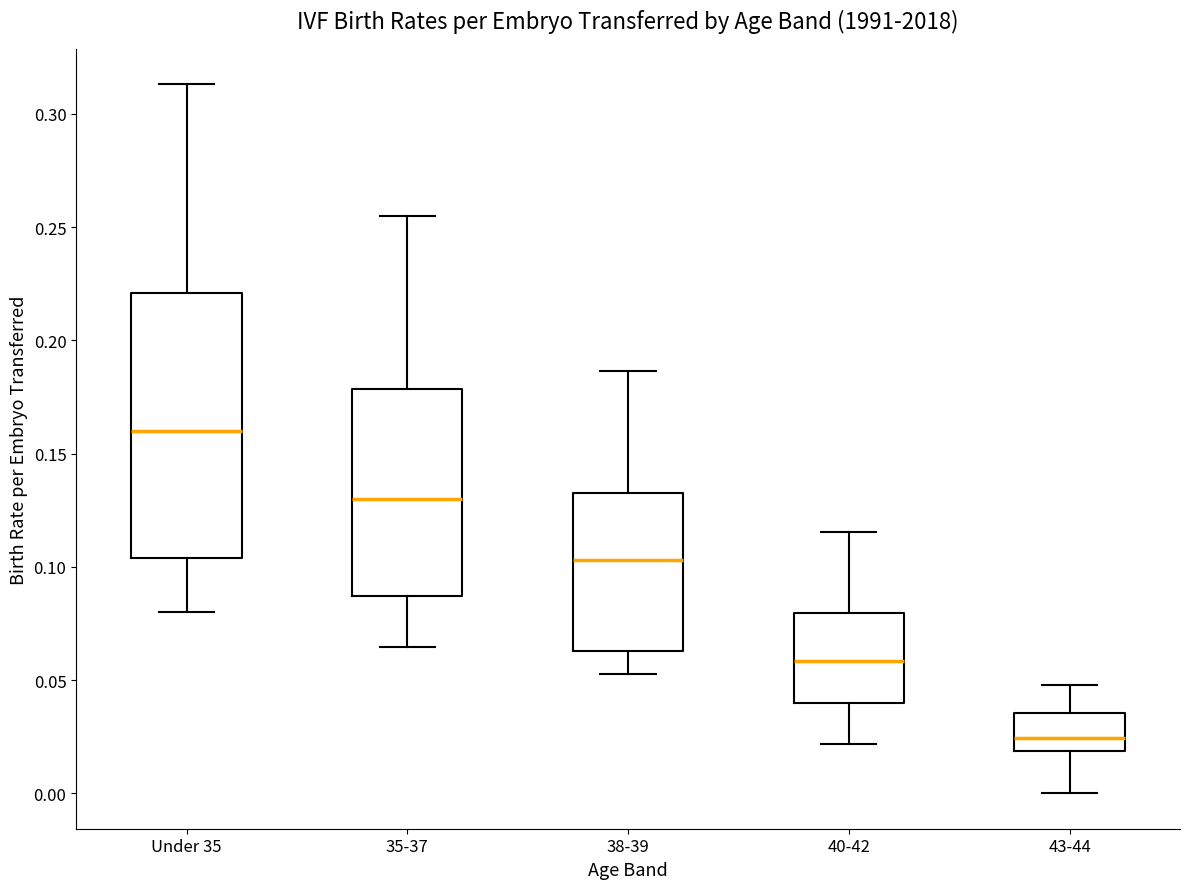

Reading left to right, transcribe this box plot: for each box, give where its median line is, the range the box spans, and where its two whiskers end, as read against the y-axis. The values are not printed on the chart, so give them approximately, as read against the axis.

Under 35: median 0.160, box 0.105 to 0.220, whiskers 0.080 to 0.315
35-37: median 0.130, box 0.085 to 0.180, whiskers 0.065 to 0.255
38-39: median 0.105, box 0.065 to 0.135, whiskers 0.055 to 0.185
40-42: median 0.060, box 0.040 to 0.080, whiskers 0.020 to 0.115
43-44: median 0.025, box 0.020 to 0.035, whiskers 0.000 to 0.050